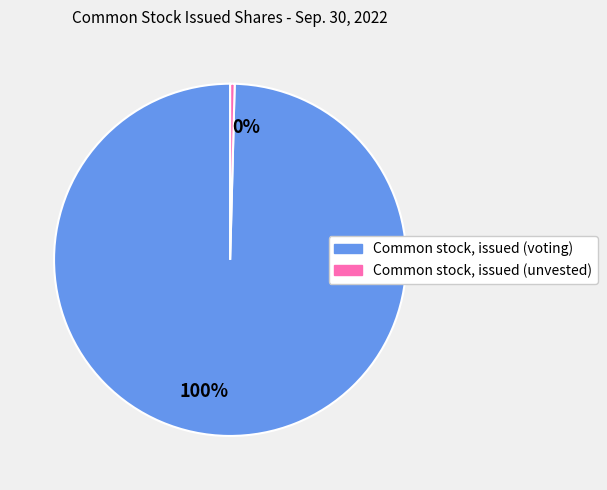

Combined, do 0% and 100% account for over 50%?

Yes